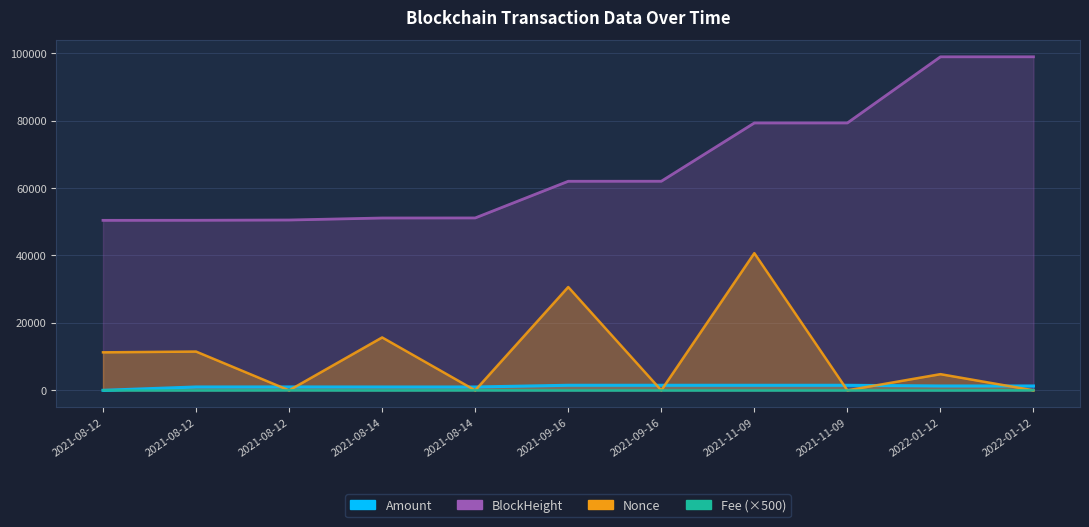

Which series has the largest total across all categories?

BlockHeight